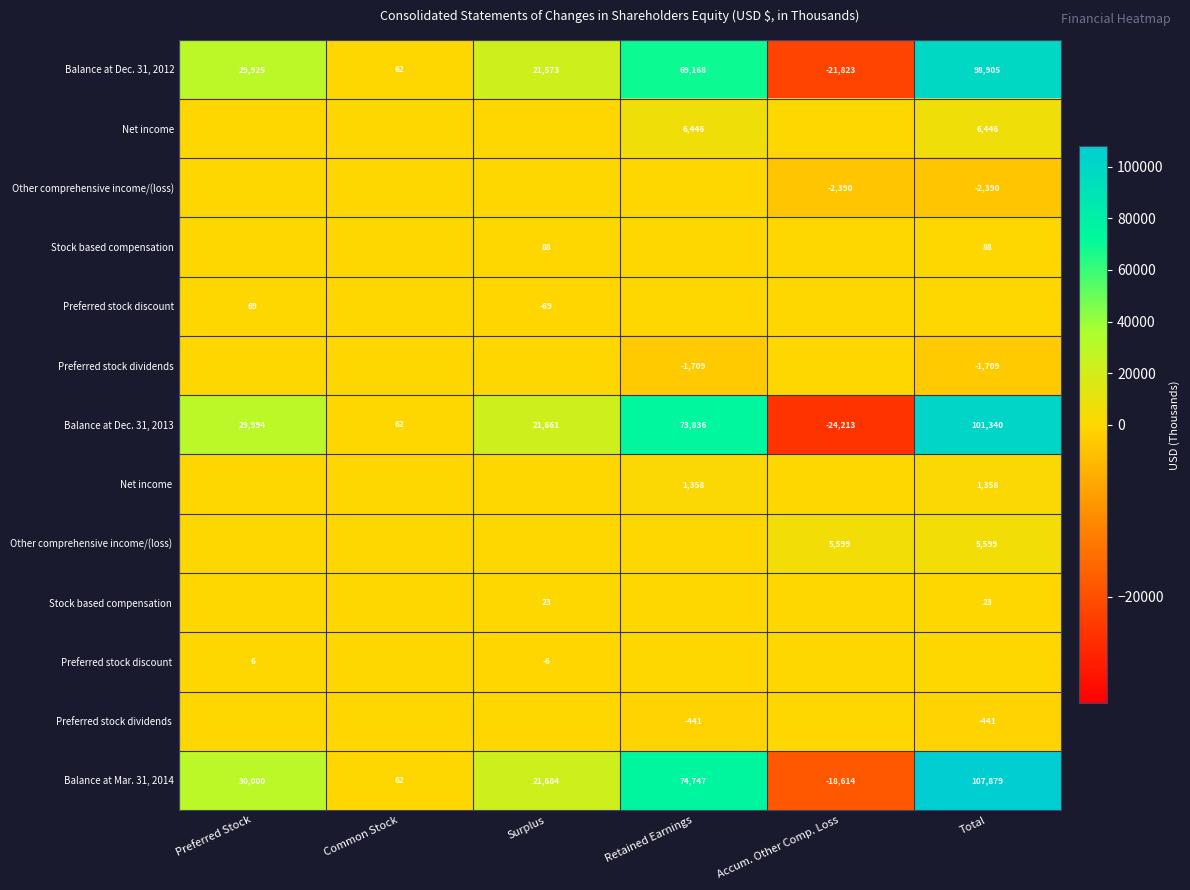

Read the Balance at Dec. 31, 2012 value at Accum. Other Comp. Loss, to the nearest 10.

-21820